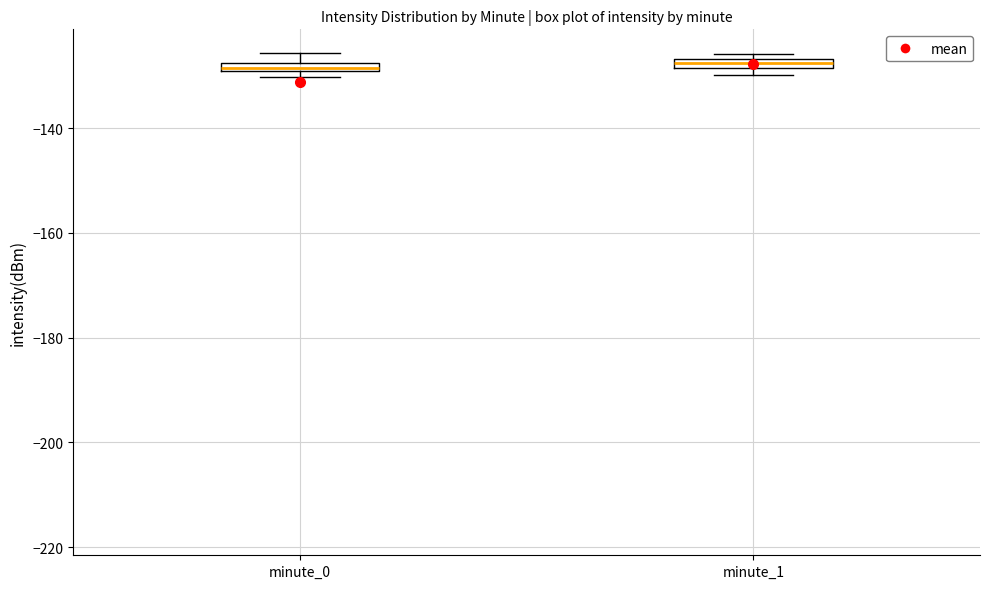

Where is the upper edge of the box for minute_1 on the y-axis? The values are not printed on the chart, so give them approximately, as read against the axis.

-126